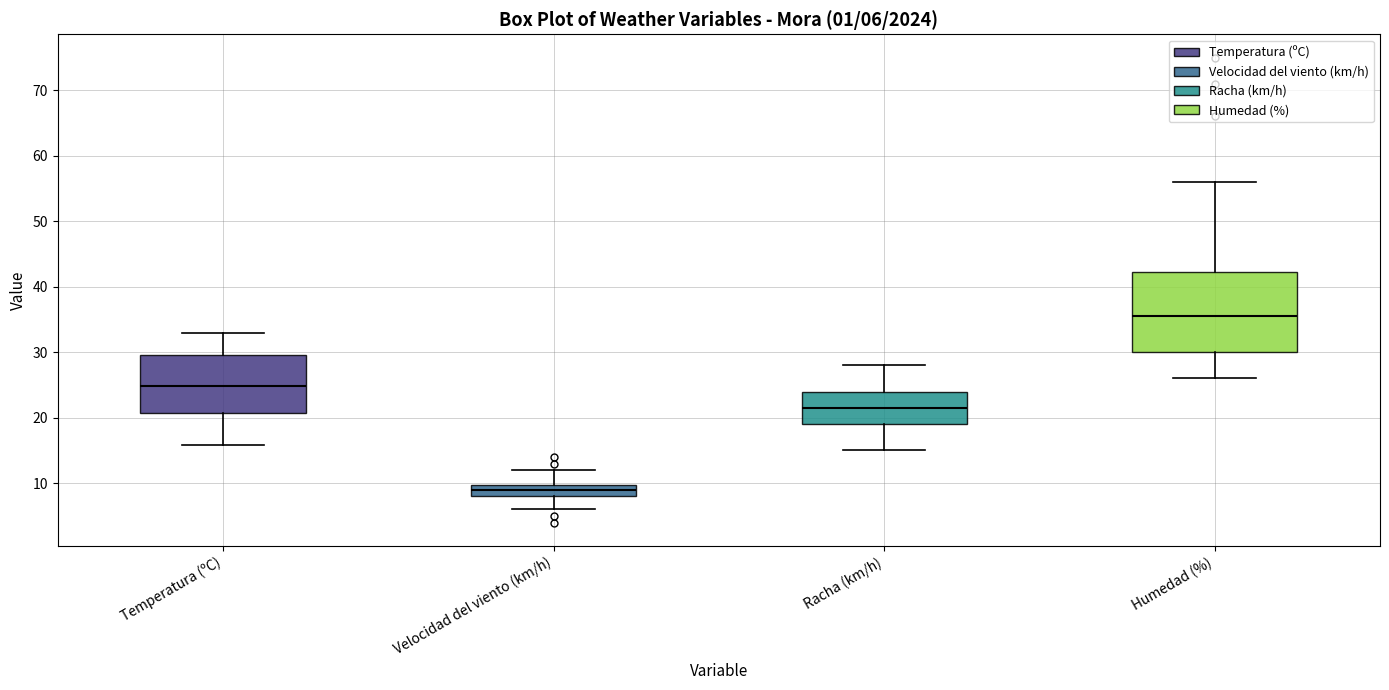

Which box is the tallest, from its lower edge to its upper edge?

Humedad (%)